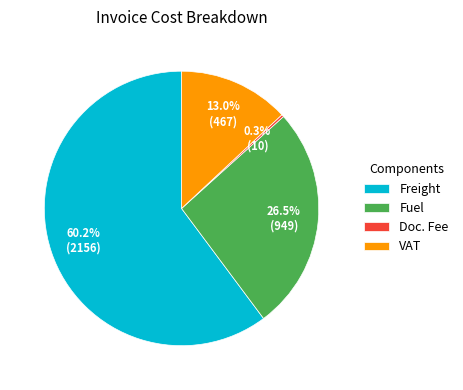

Which has a higher value, Fuel or VAT?

Fuel